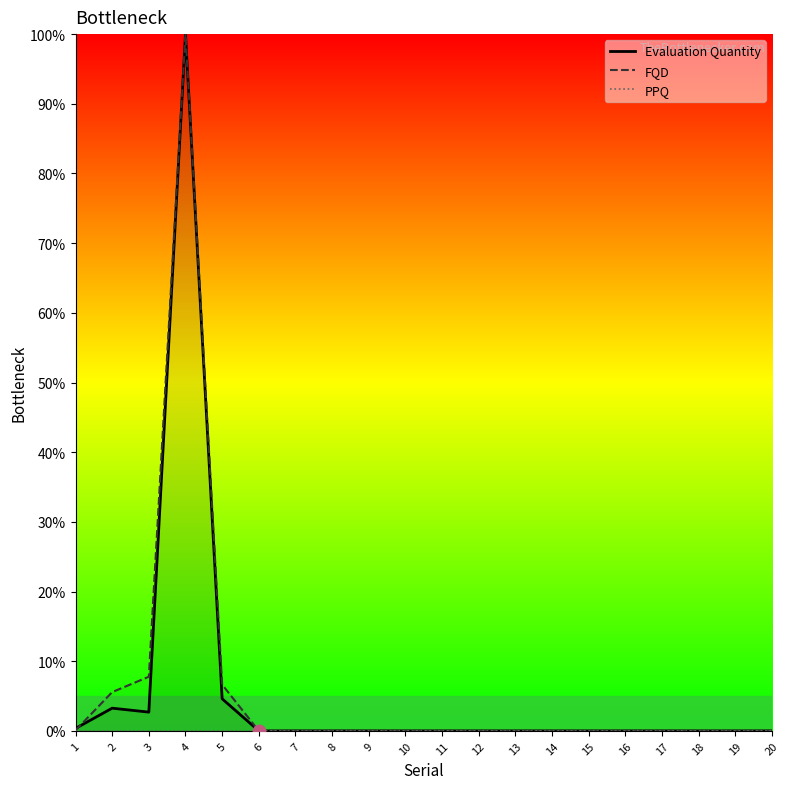

What are all the series names shown in the legend?

Evaluation Quantity, FQD, PPQ